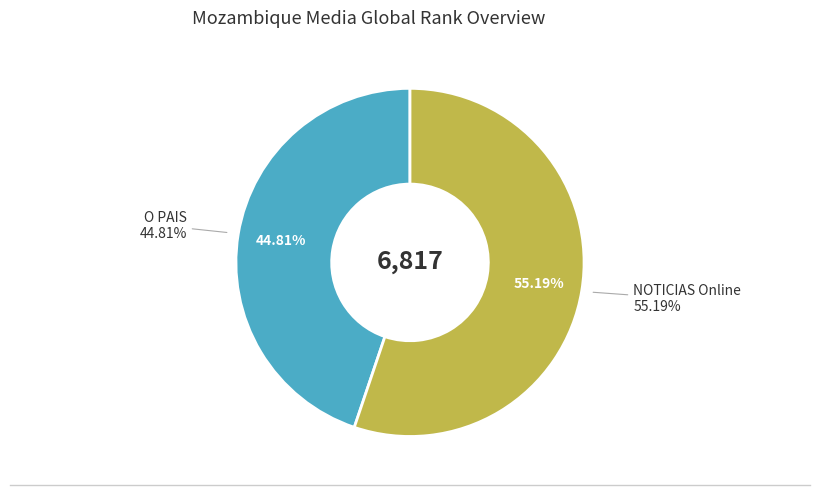

Is O PAIS the majority of the pie?

No